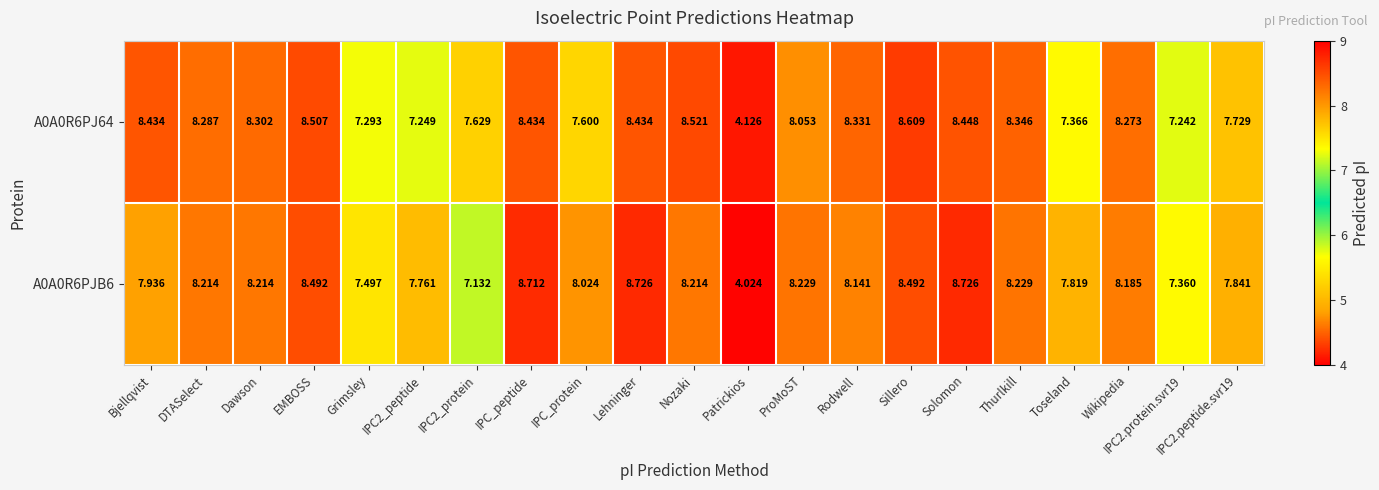

At which category is the sum across all series the highest?

Solomon